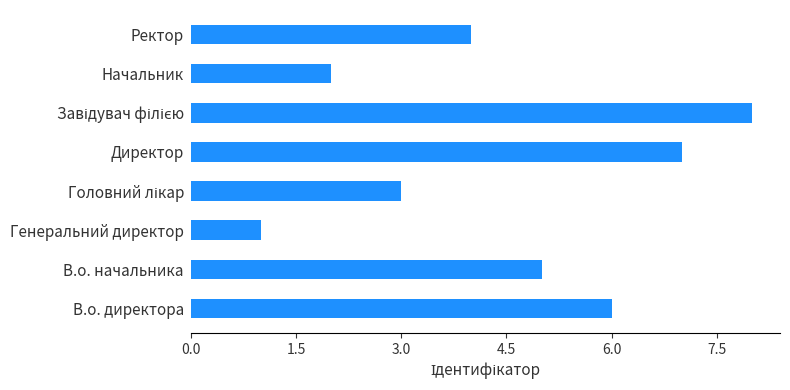

Read the value at Директор.

7